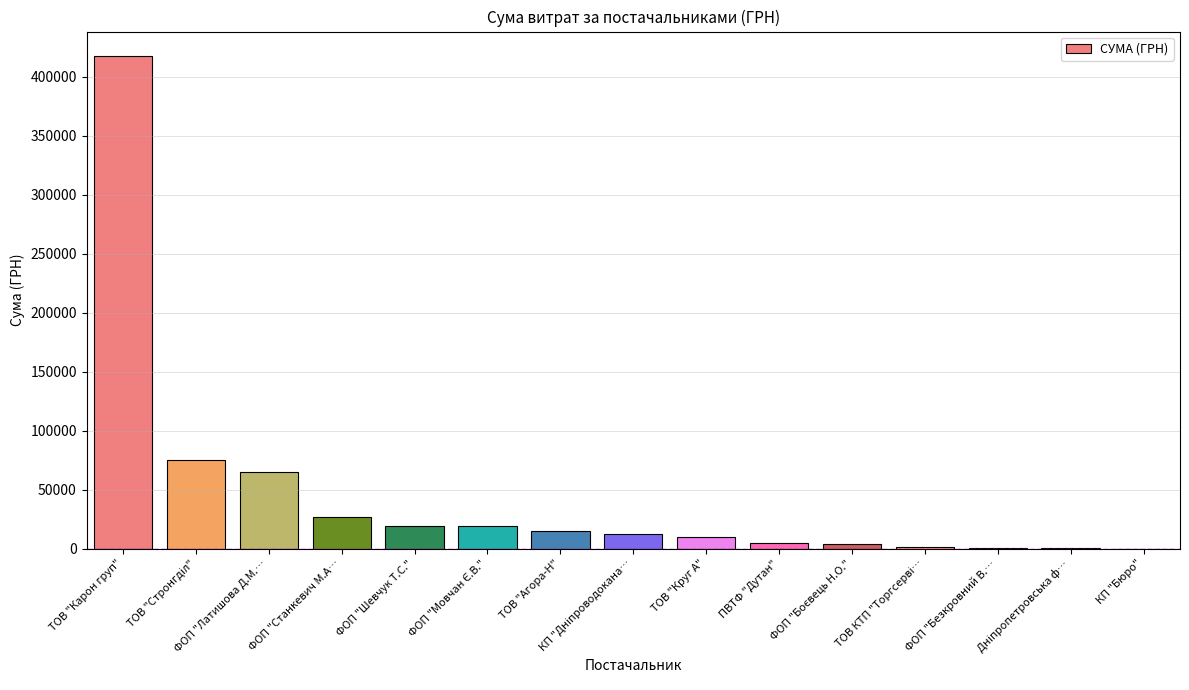

What is the sum of all values?

671281.4